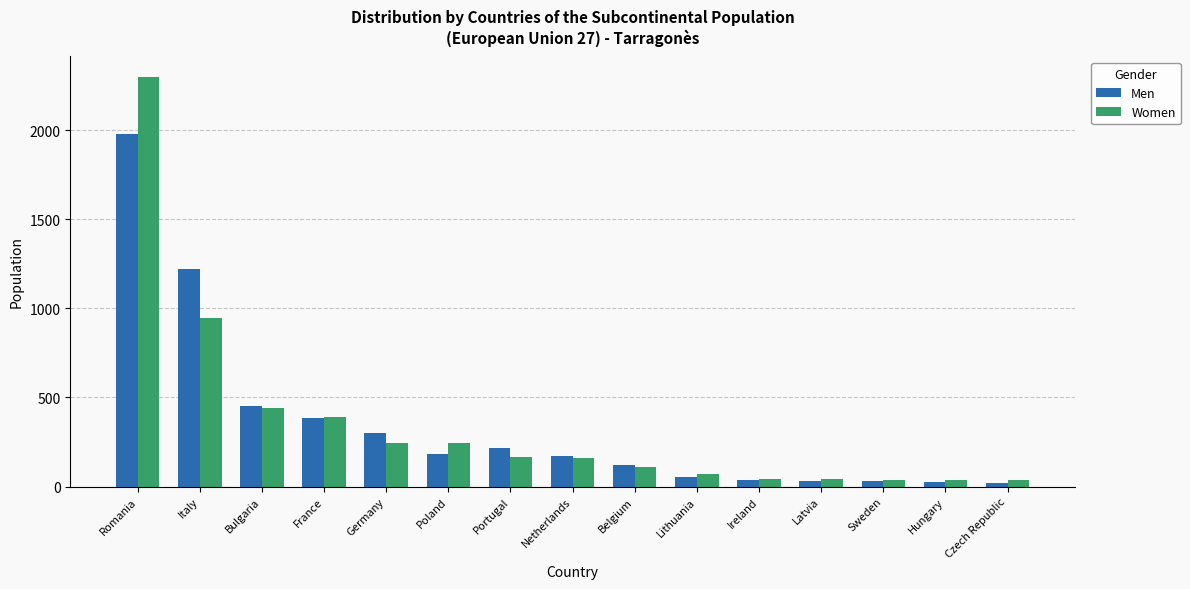

Is it true that Men equals 3437 at Romania?

False